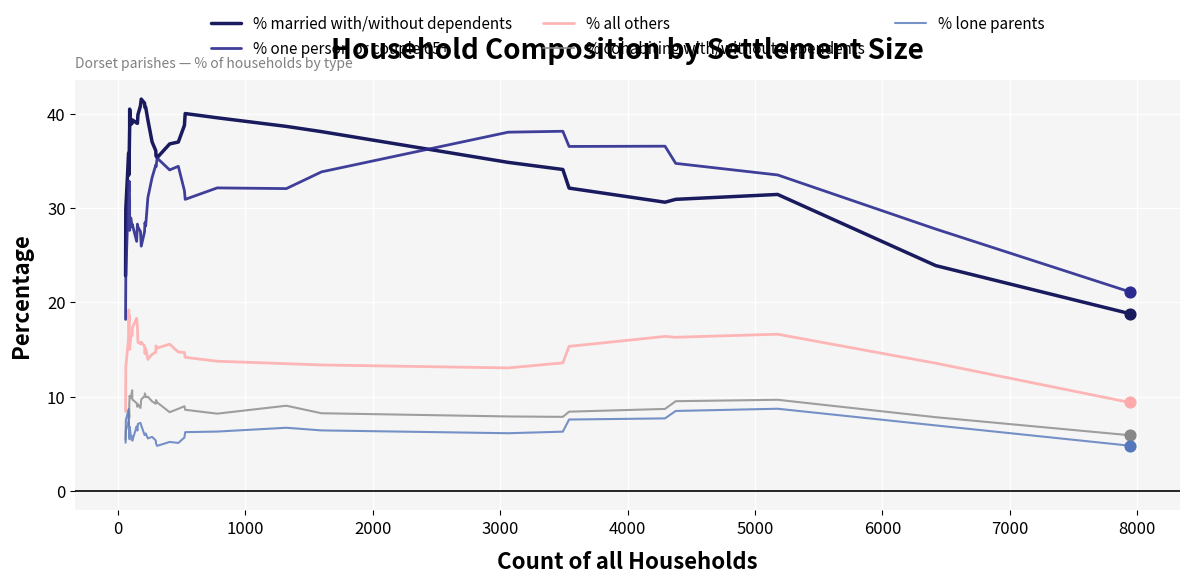

At how many categories does at least one series exceed 37?

23